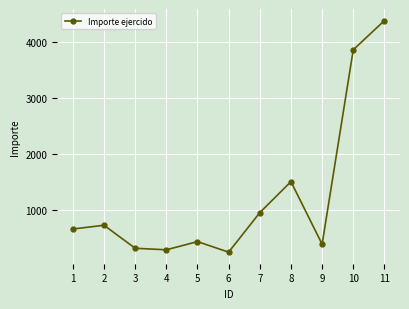

Does the chart display data point markers on the line(s)?

Yes